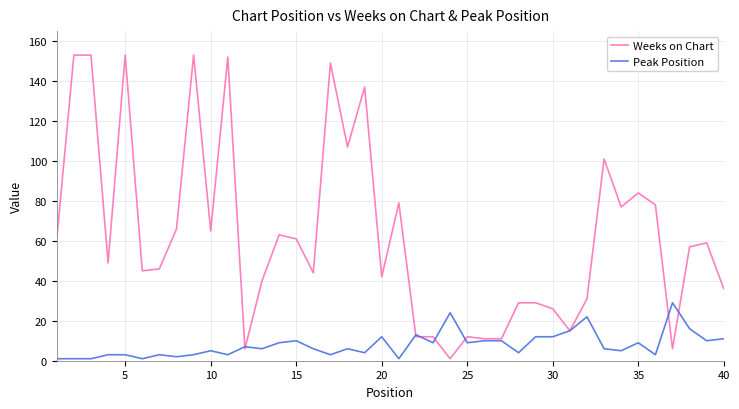

List the series in order of their peak value, lowest first.

Peak Position, Weeks on Chart